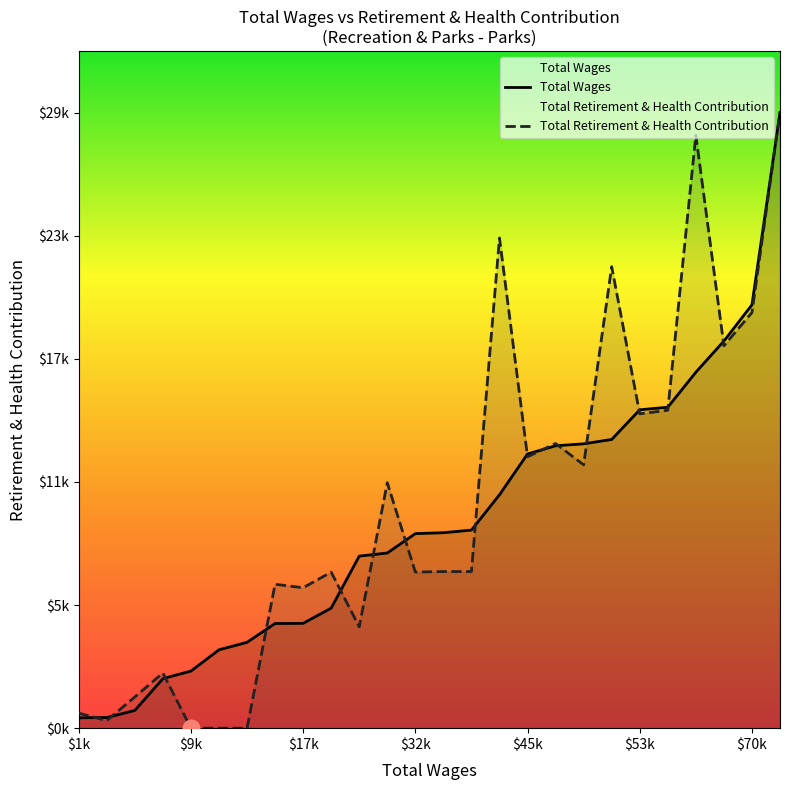

What position from the left is 18?

19